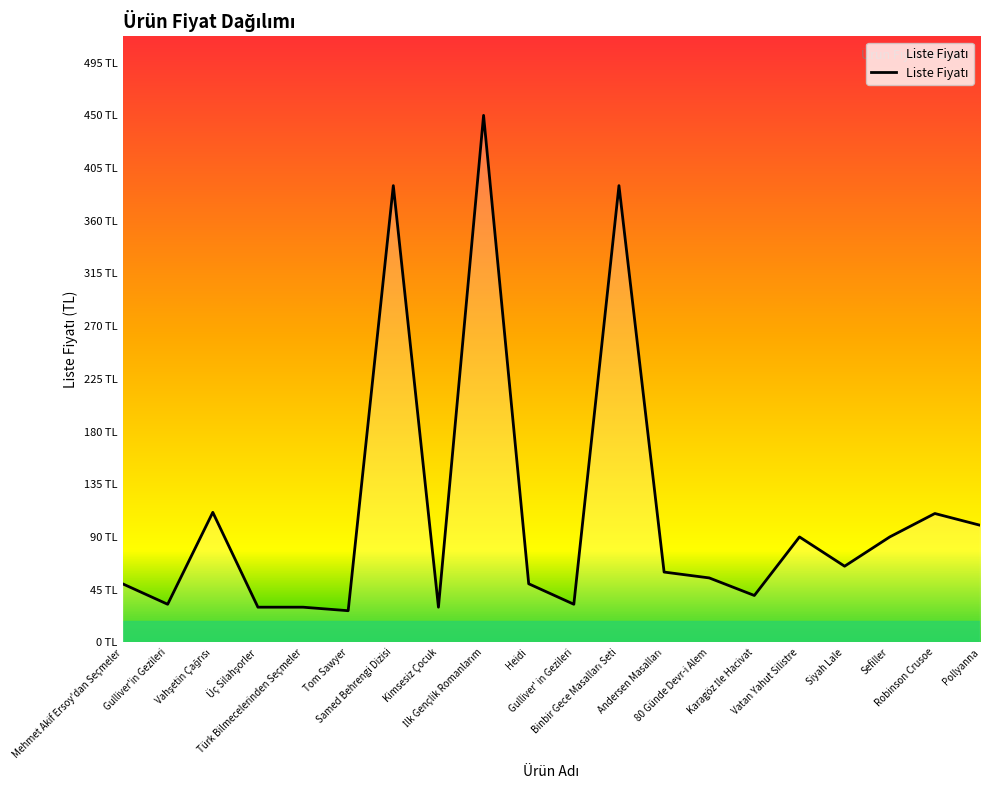

Reading right to left, list all the values displayed in this chart.

Pollyanna=100.0	Robinson Crusoe=110.0	Sefiller=90.0	Siyah Lale=65.0	Vatan Yahut Silistre=90.0	Karagöz İle Hacivat=40.0	80 Günde Devr-i Alem=55.0	Andersen Masalları=60.0	Binbir Gece Masalları Seti=390.0	Gulliver' in Gezileri=32.5	Heidi=50.0	İlk Gençlik Romanlarım=450.0	Kimsesiz Çocuk=30.0	Samed Behrengi Dizisi=390.0	Tom Sawyer=27.0	Türk Bilmecelerinden Seçmeler=30.0	Üç Silahşorler=30.0	Vahşetin Çağrısı=111.0	Gulliver'in Gezileri=32.5	Mehmet Akif Ersoy'dan Seçmeler=50.0